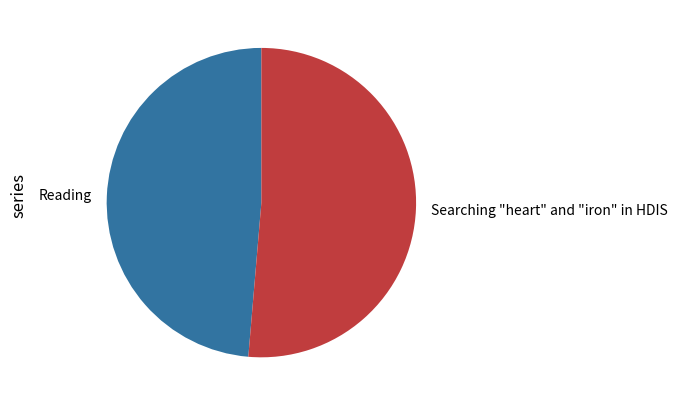

Is the sum of Reading and Searching "heart" and "iron" in HDIS greater than half?

Yes